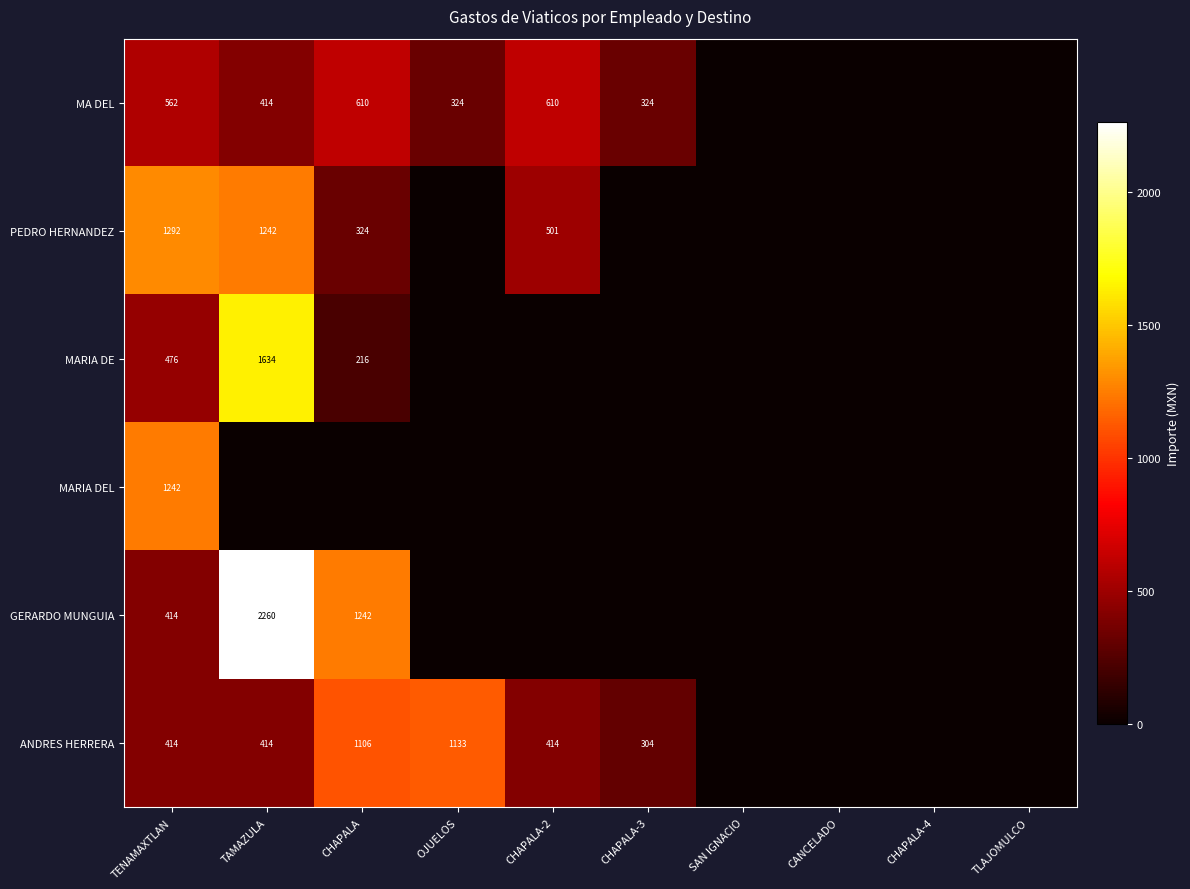

What is the difference between the MA DEL values at CHAPALA-2 and OJUELOS?

286